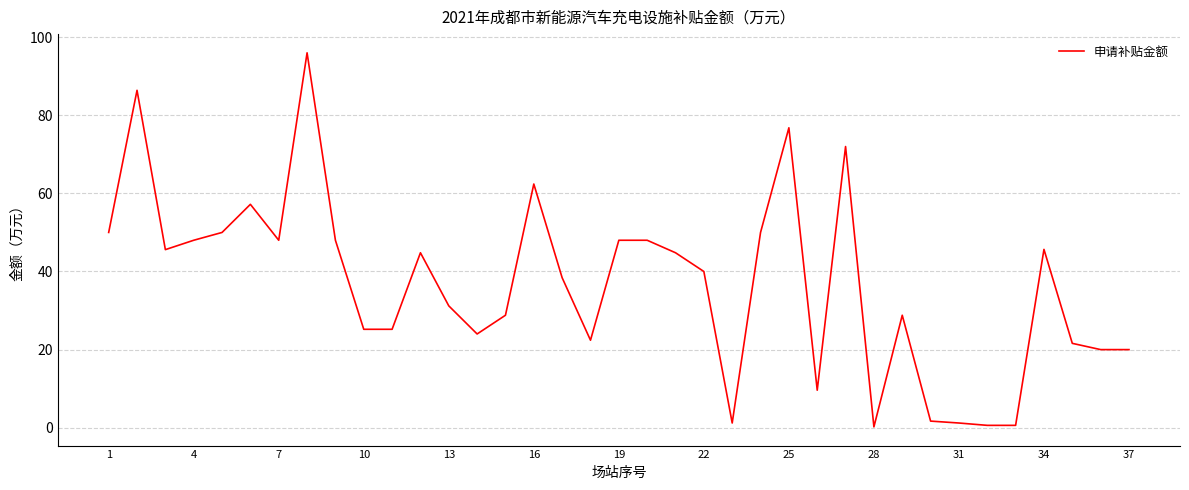

Does the chart have visible grid lines?

Yes